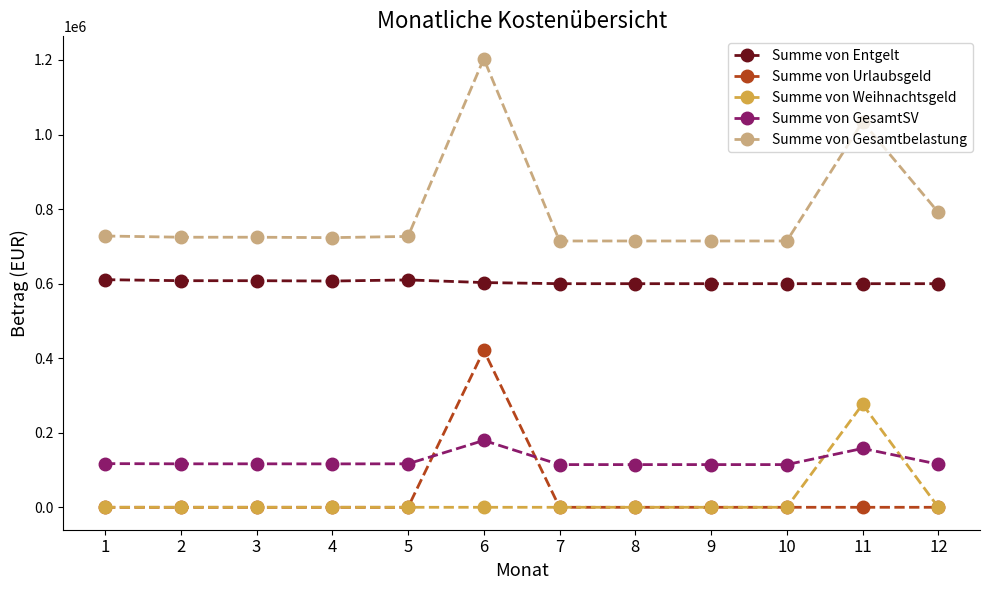

What is the value of the Summe von GesamtSV point at the 7th from the left?

114556.0